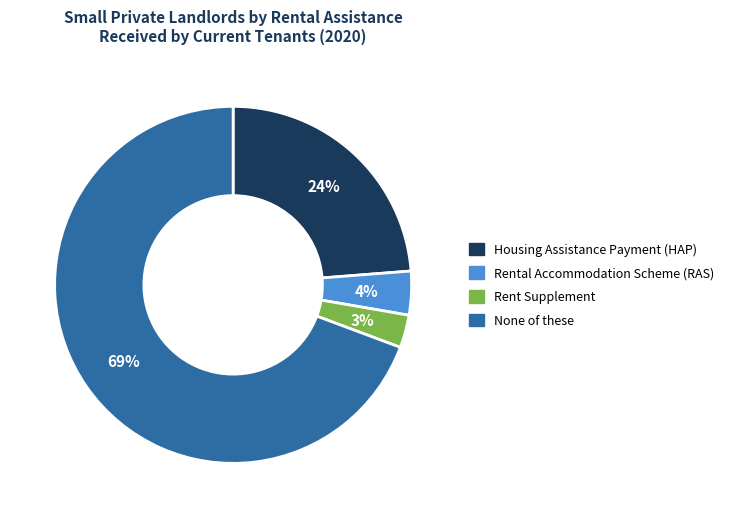

What is the largest slice in the pie chart?

None of these